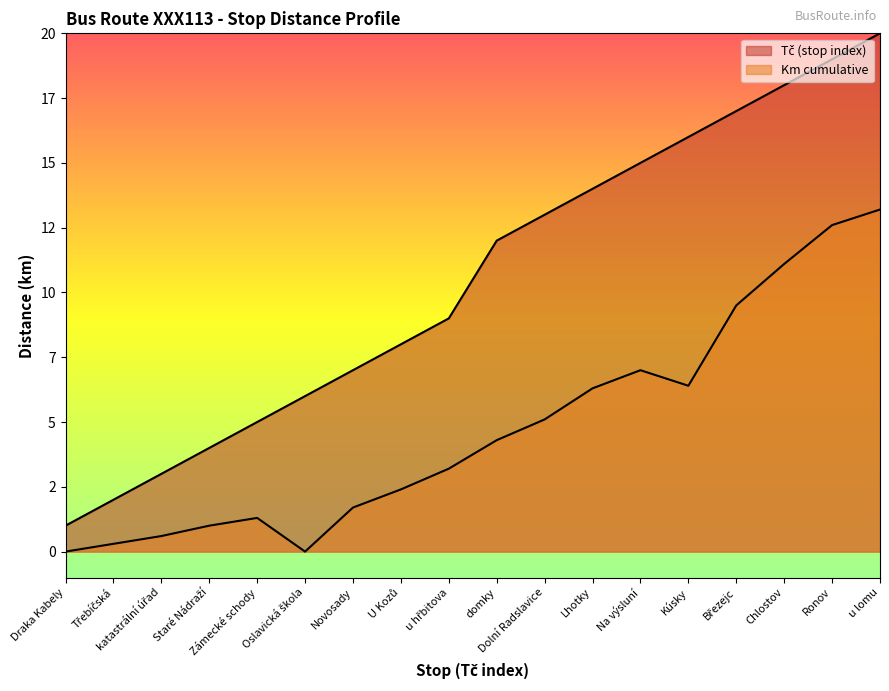

What is the label of the 11th point from the right?

U Kozů